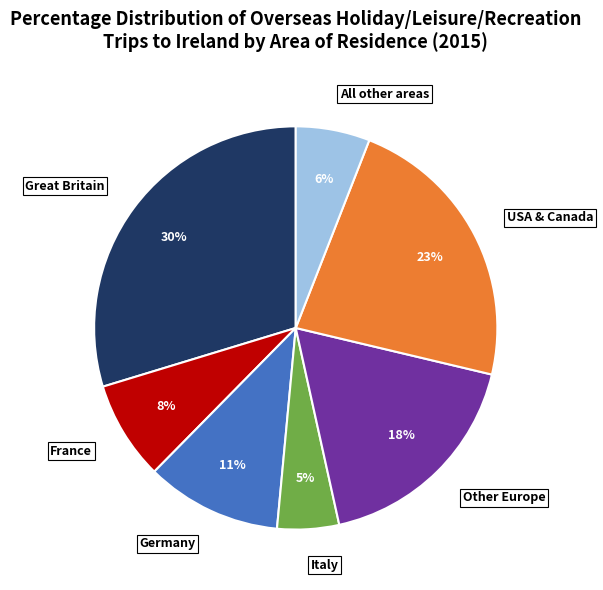

Which slice is the largest?

Great Britain